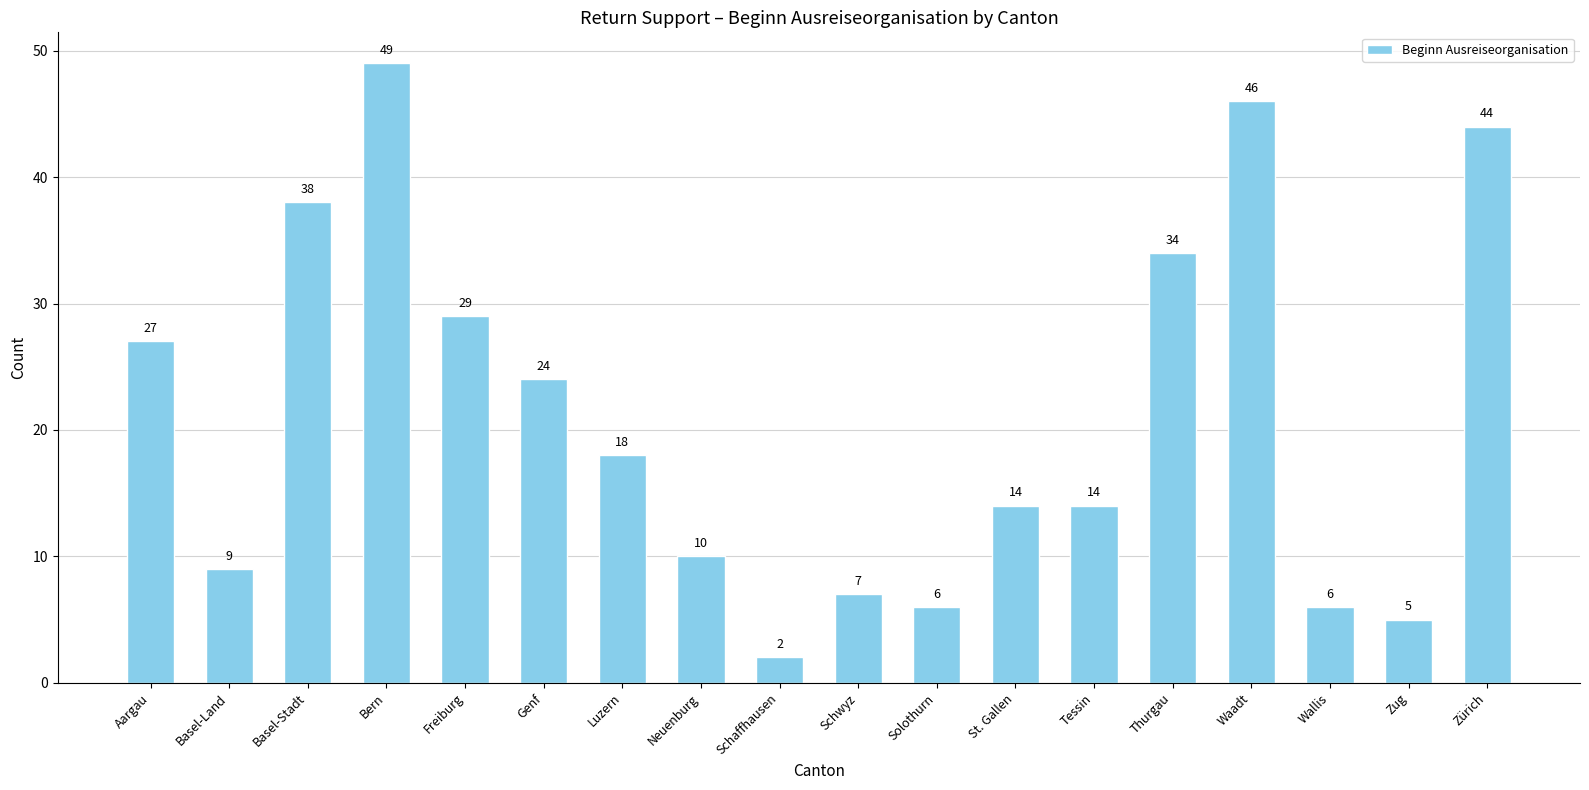

What is the approximate value at Bern, to the nearest 5?

50